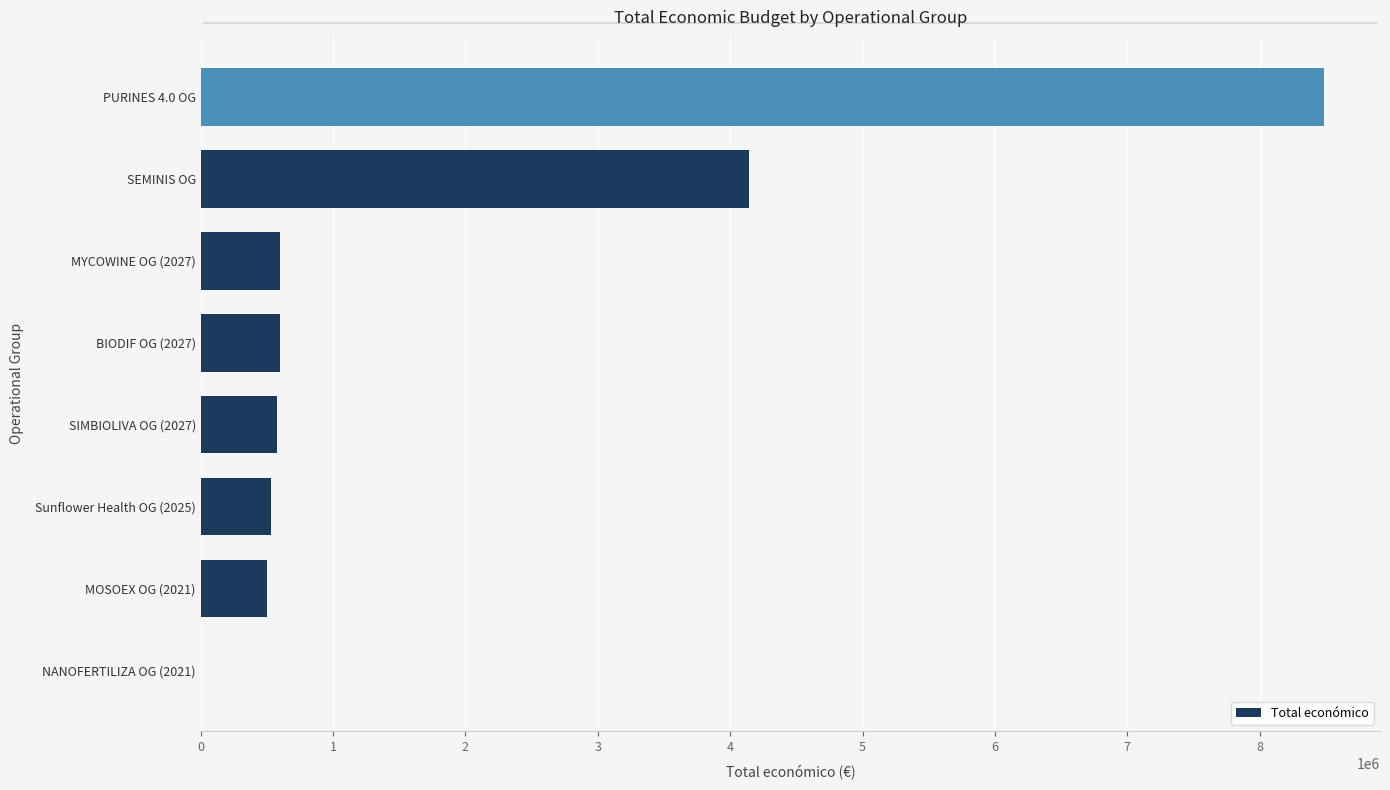

What is the ratio of the value at Sunflower Health OG (2025) to the value at MYCOWINE OG (2027)?

0.9